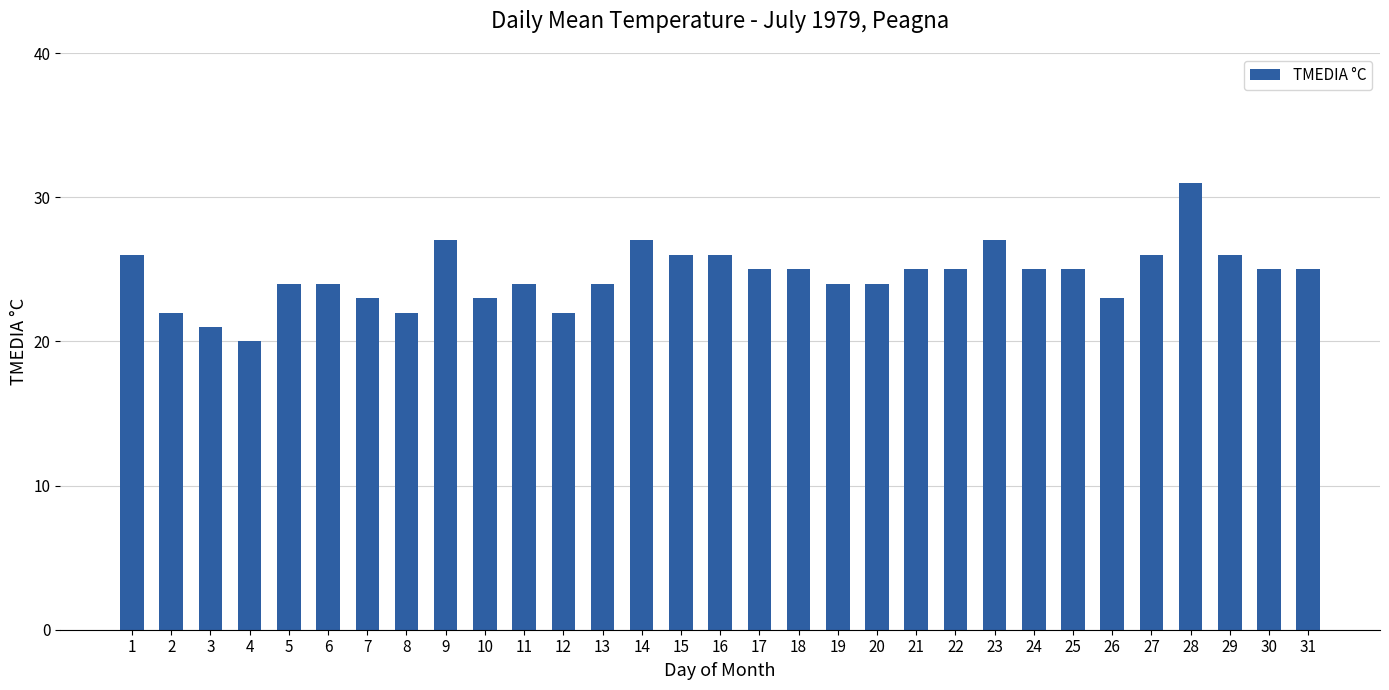

True or false: the data shows 12 at 15.

False